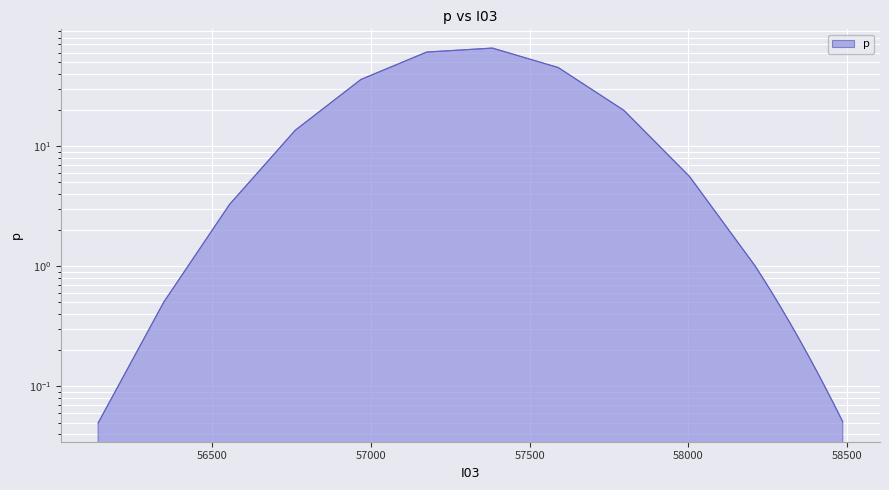

What is the label of the 21st point from the left?

58486.53997588238